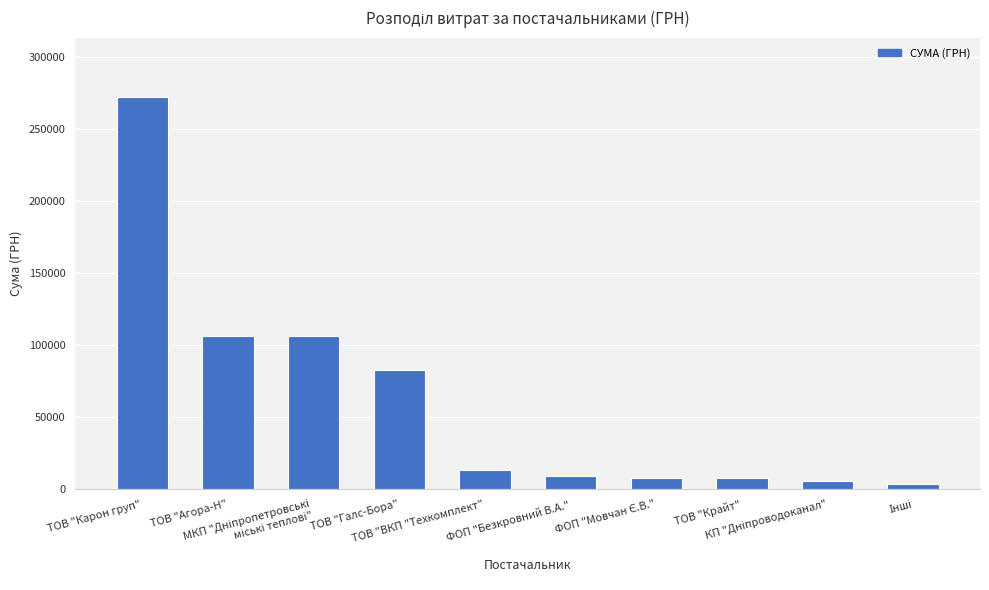

What is the maximum value shown in the chart?

272422.2